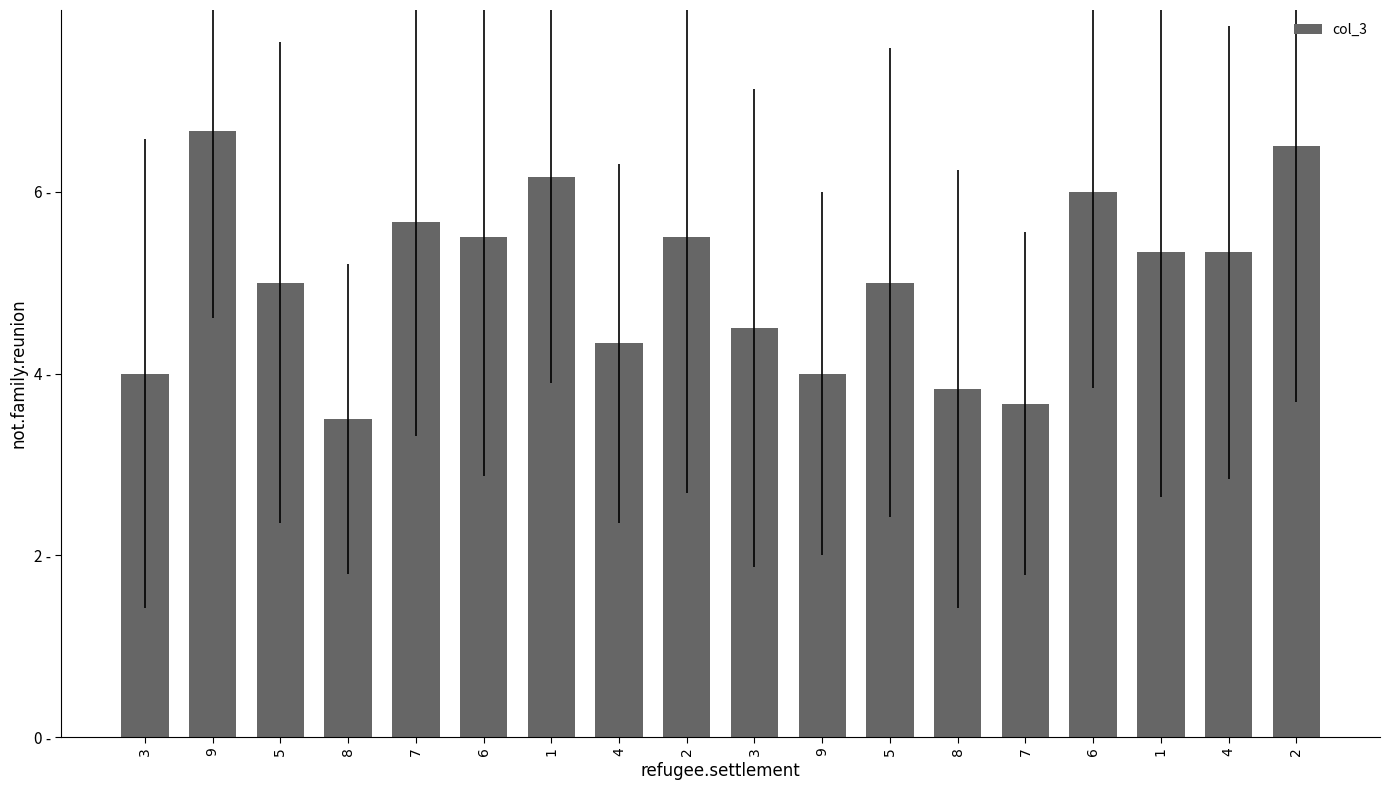

Are the bars horizontal?

No